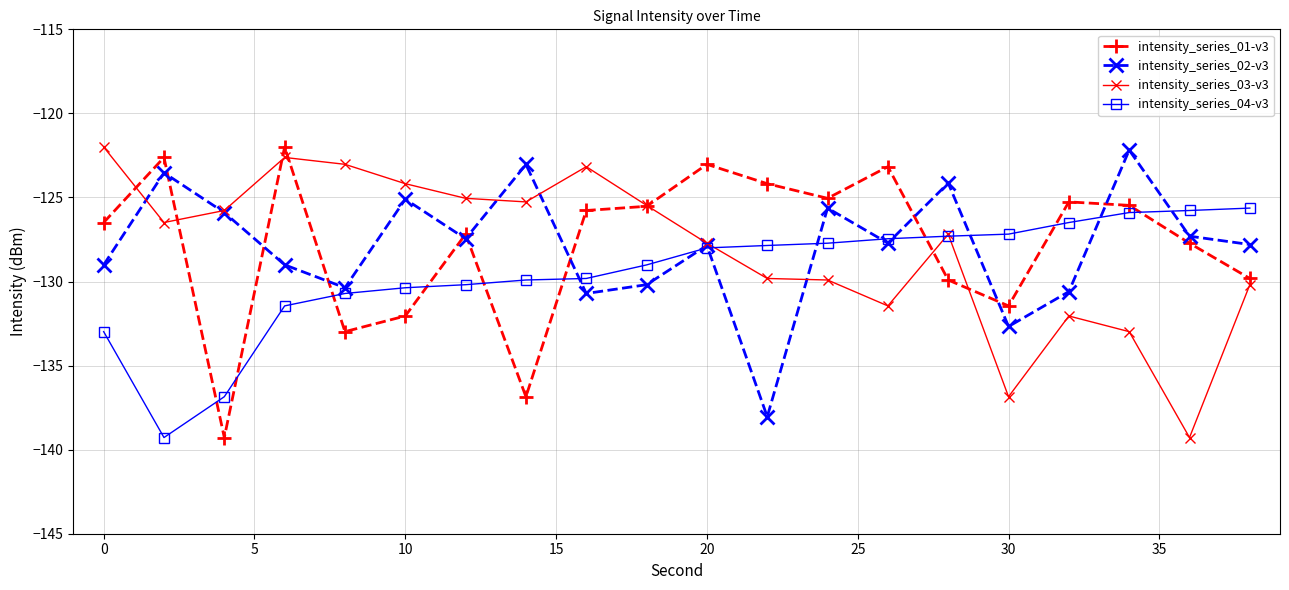

What is the value of the intensity_series_01-v3 point at the 17th from the left?

-125.3